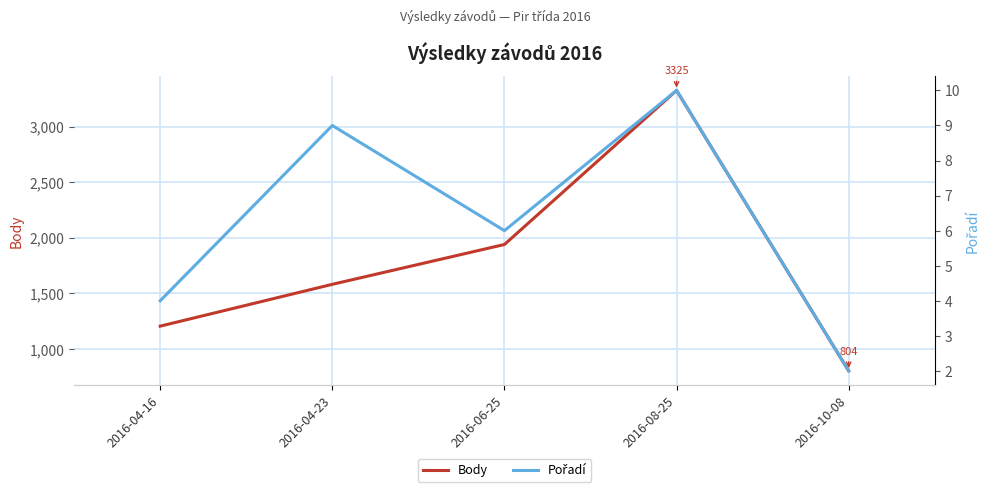

What is the total value across all series at 2016-10-08?

806